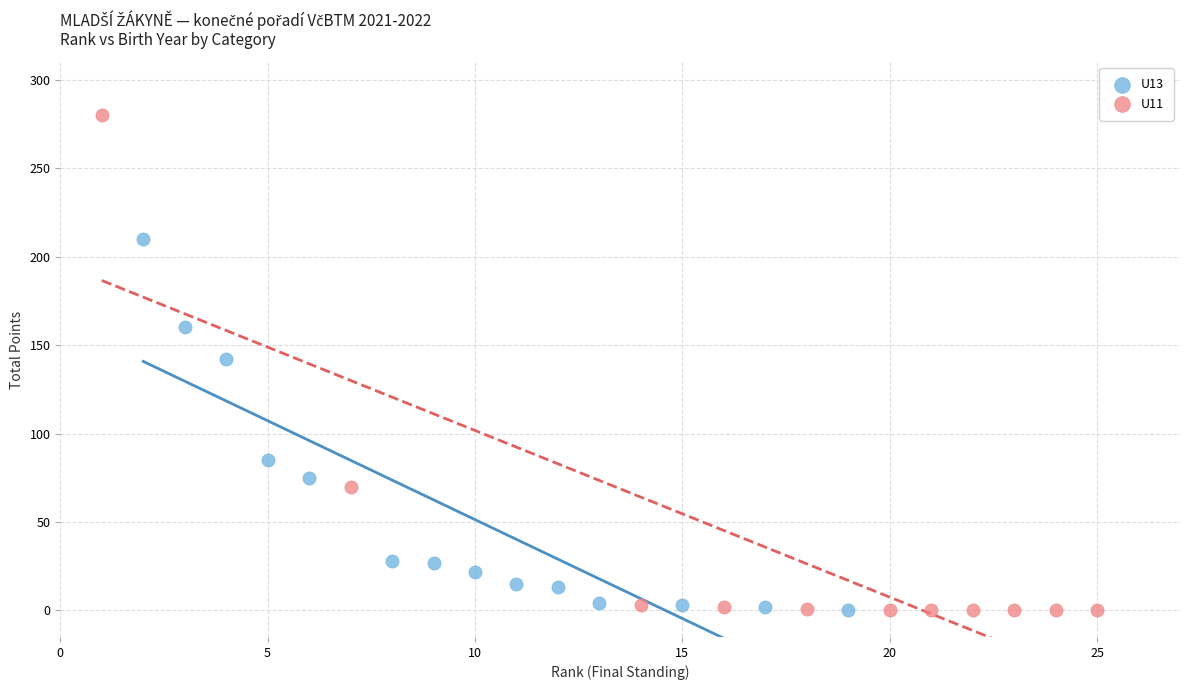

What are all the series names shown in the legend?

U13, U11